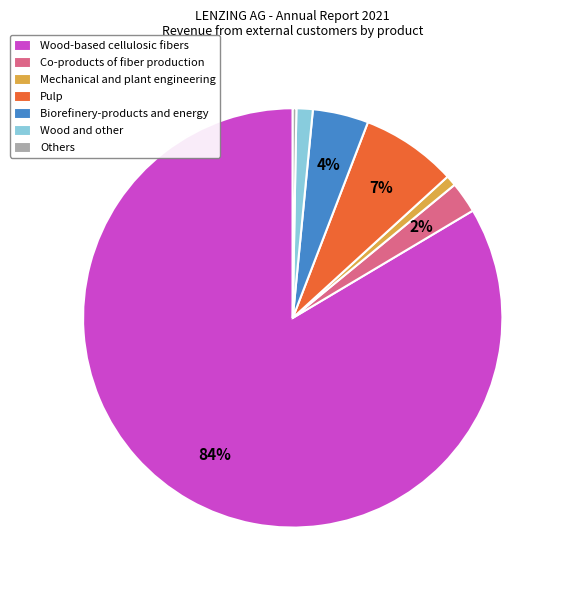

Combined, do Mechanical and plant engineering and Biorefinery-products and energy account for over 50%?

No